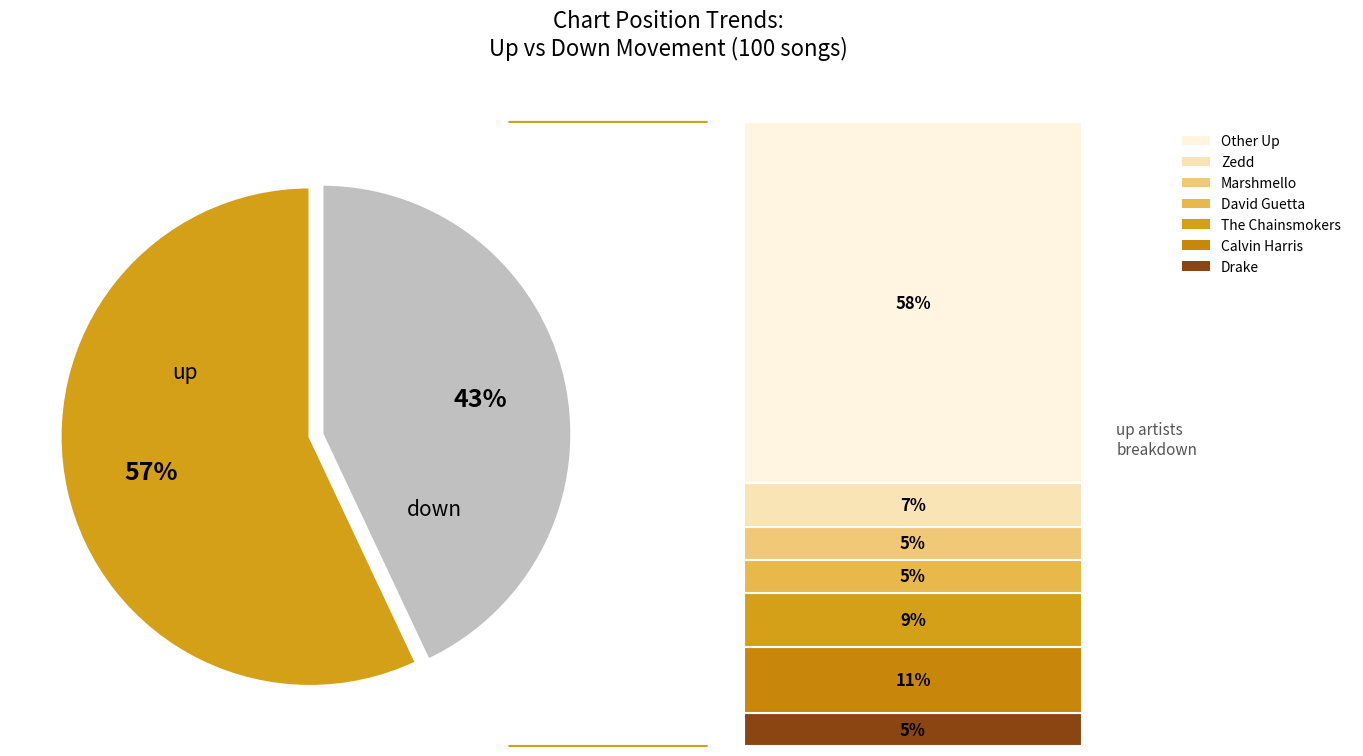

Is there any slice that represents more than half of the pie?

Yes